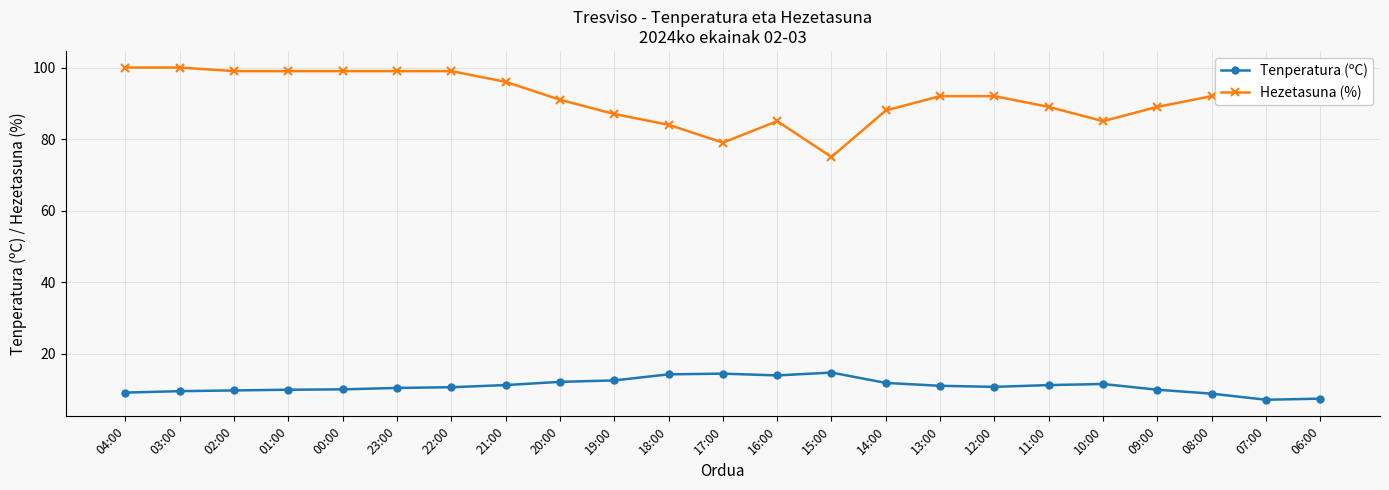

What is the average value of the Hezetasuna (%) series?

92.0